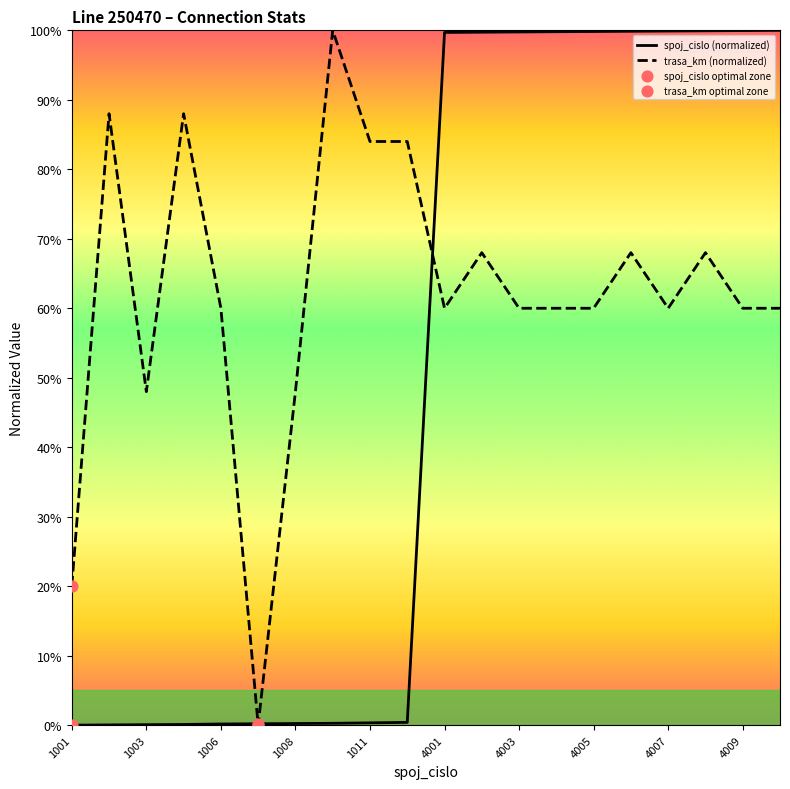

At which category is the sum across all series the highest?

4008